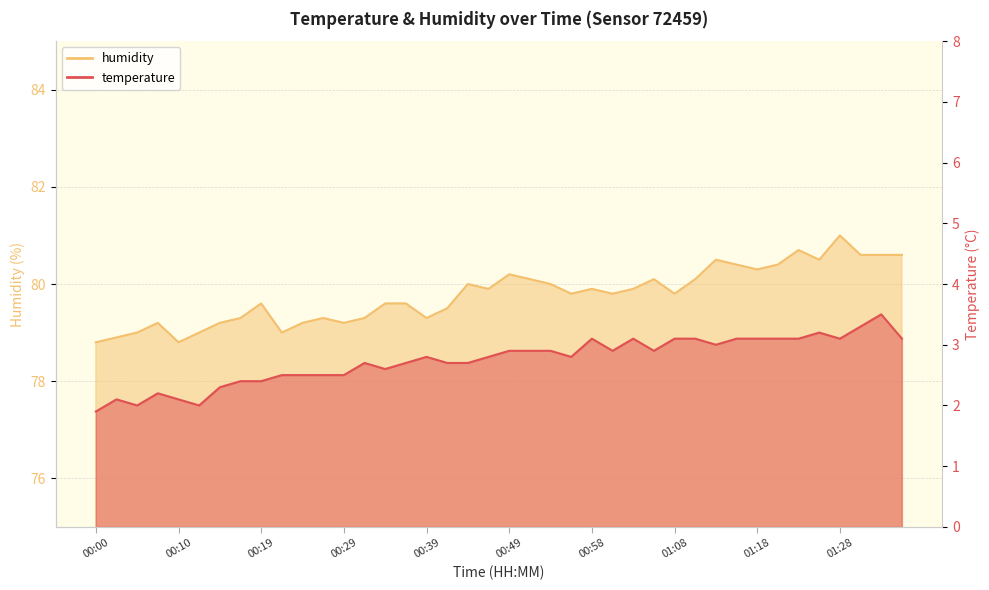

True or false: humidity and temperature intersect in this chart.

False